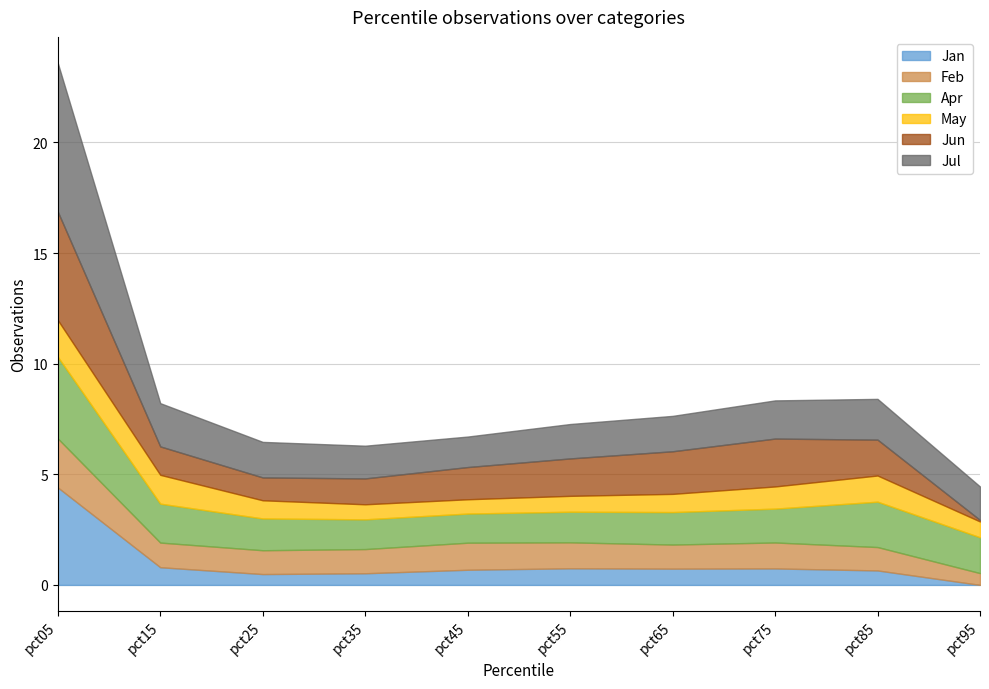

Is it true that Jan equals 0.7 at pct45?

True